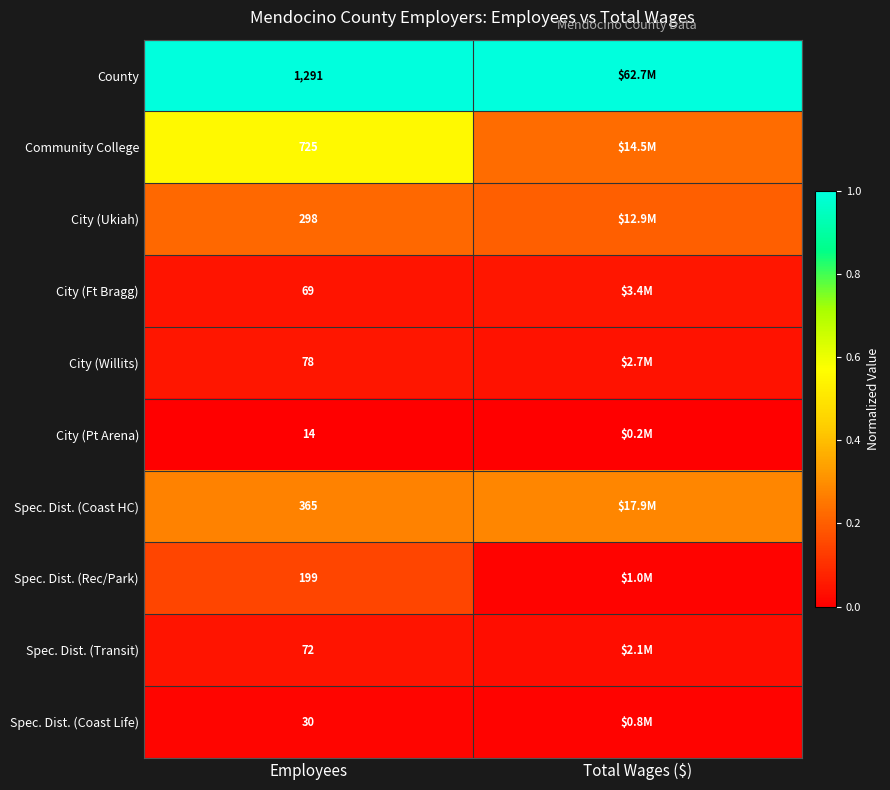

At Employees, list the series in order from smallest to largest.

City (Pt Arena), Spec. Dist. (Coast Life), City (Ft Bragg), Spec. Dist. (Transit), City (Willits), Spec. Dist. (Rec/Park), City (Ukiah), Spec. Dist. (Coast HC), Community College, County